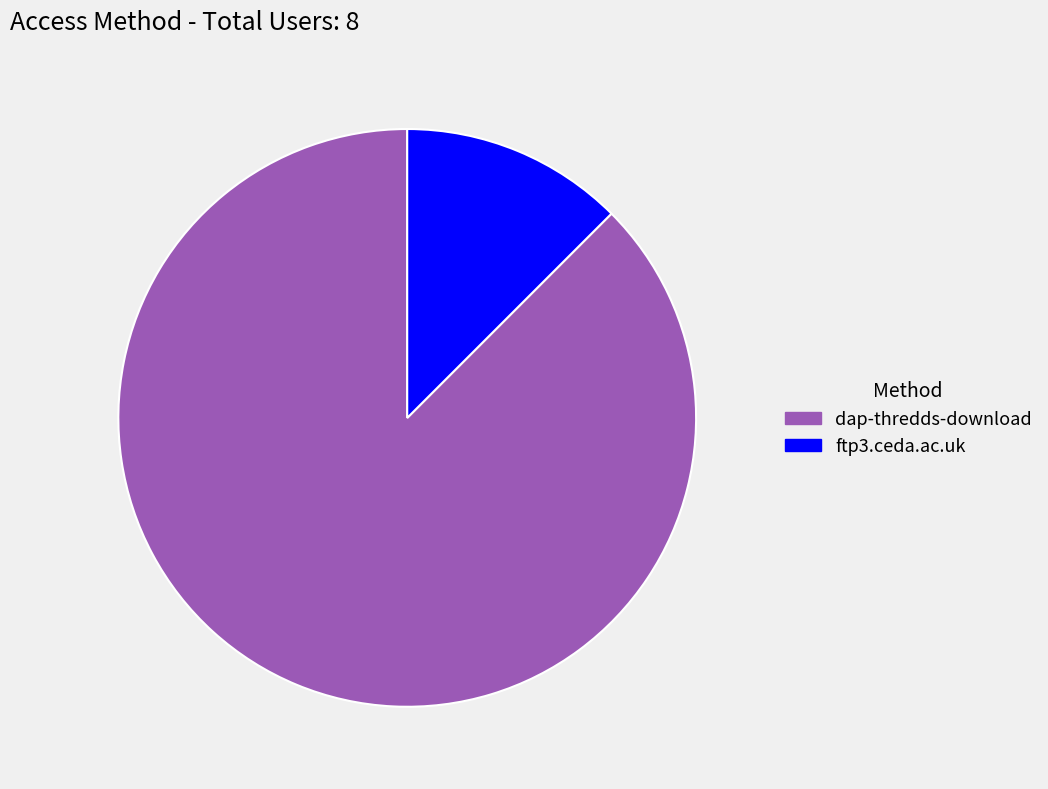

Count the number of slices in the pie.

2